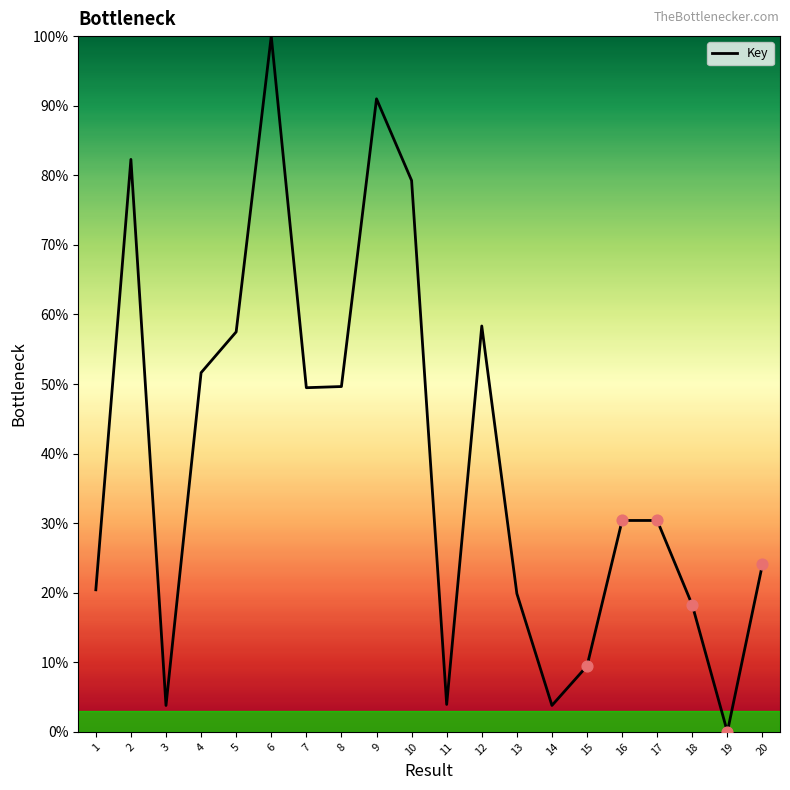

What is the change in value from 11 to 18?

+14.3